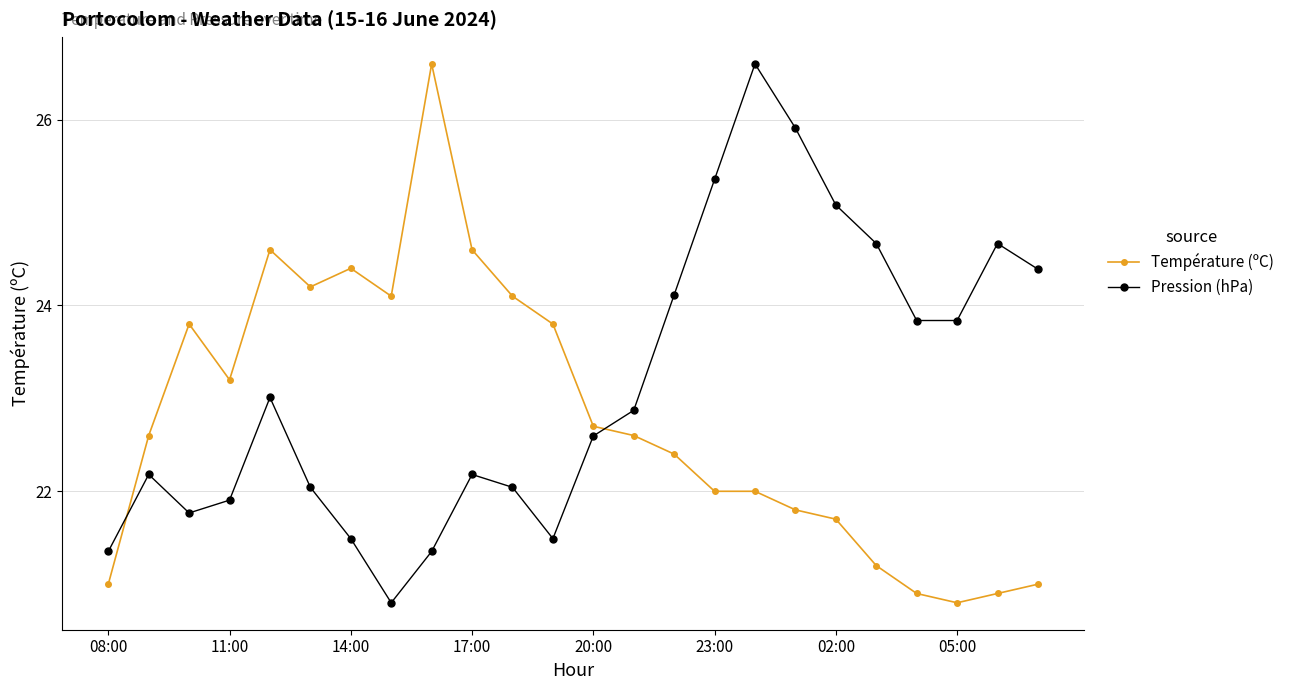

True or false: Pression (hPa) and Température (ºC) cross at least once.

True